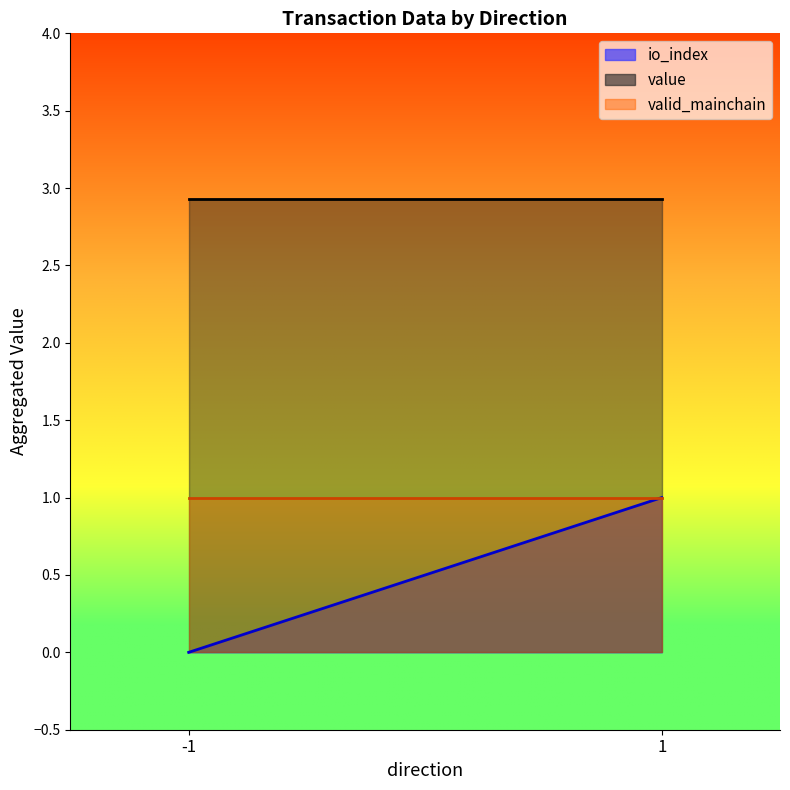

Is it true that value equals 1.8 at 1?

False